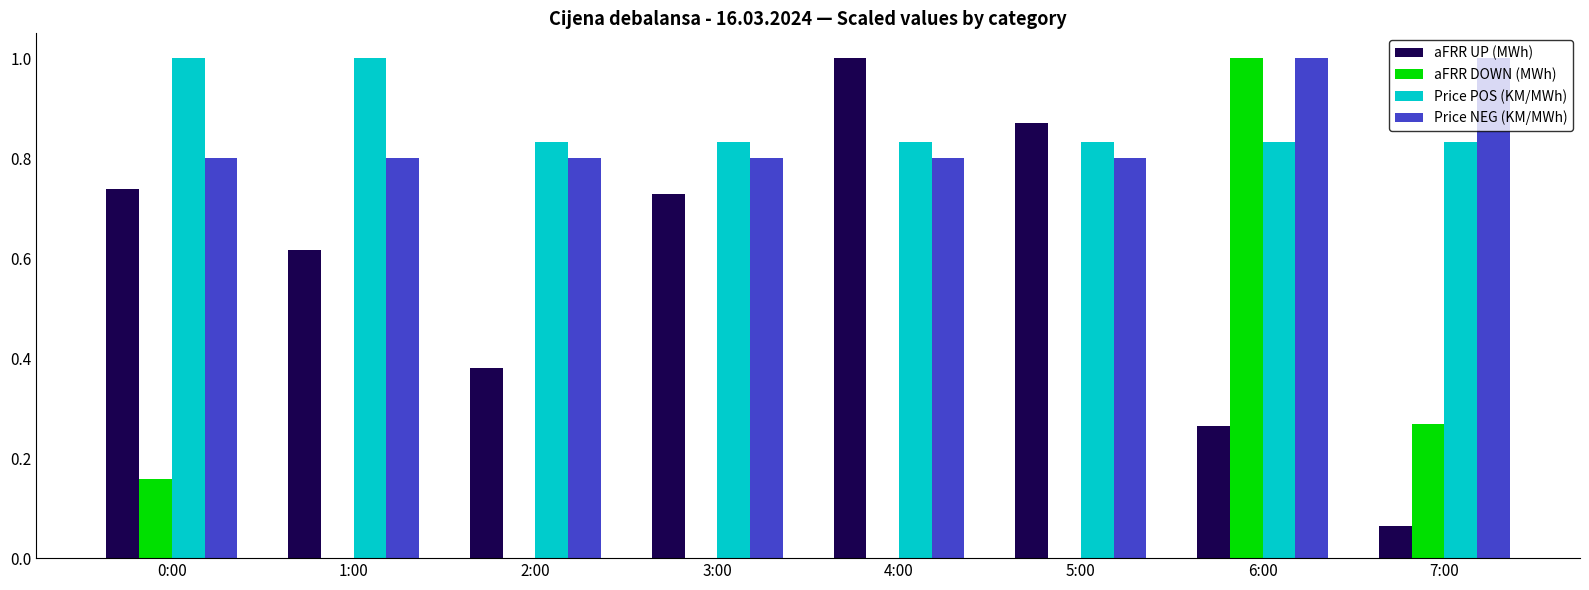

What is the maximum value for Price NEG (KM/MWh)?

1.0